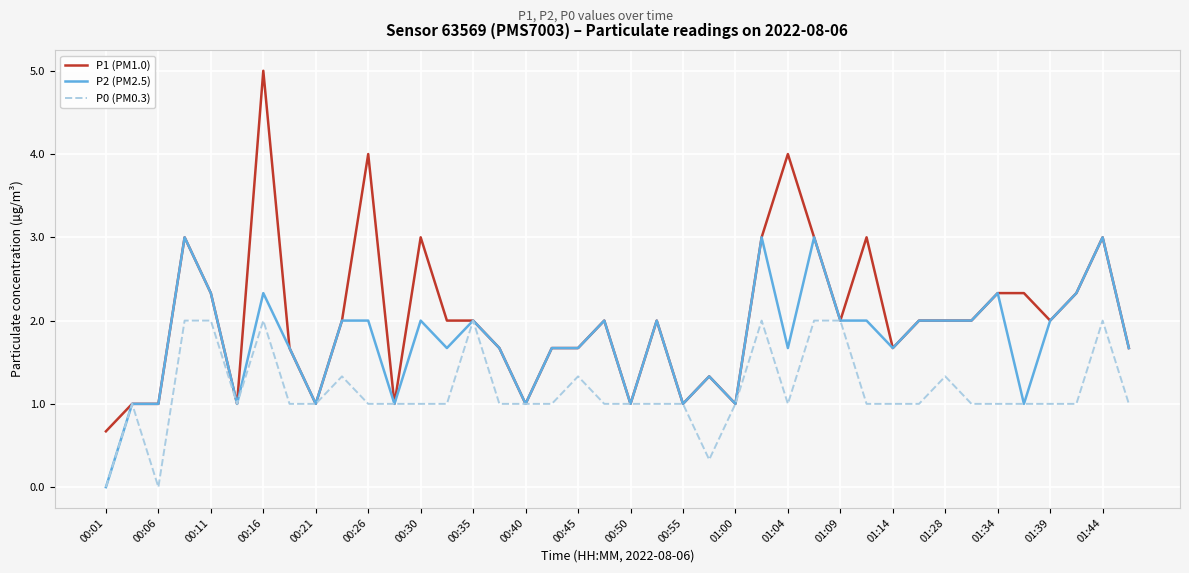

What is the greatest value displayed?

5.0